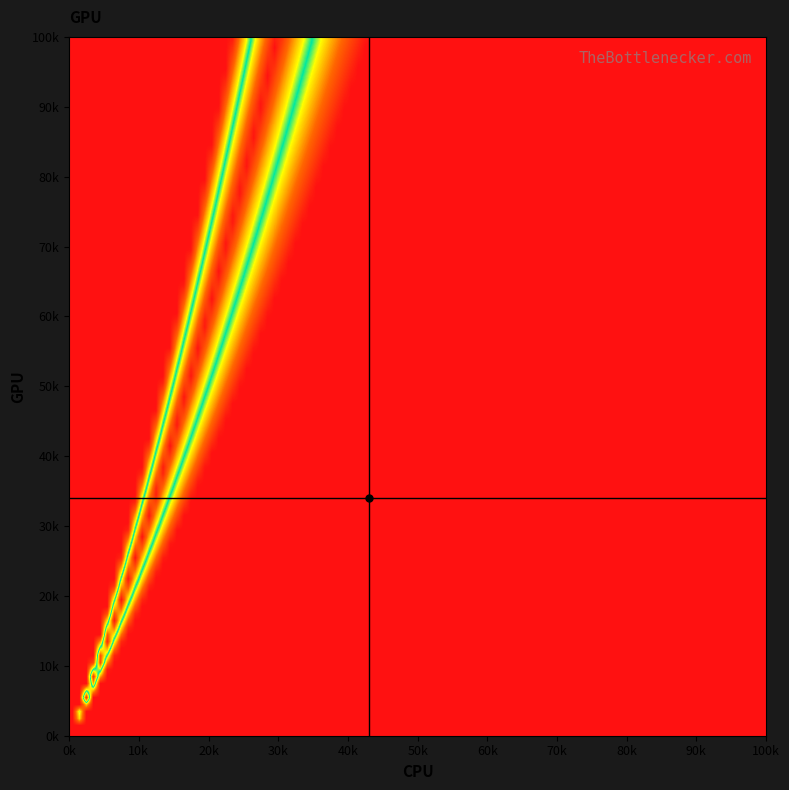

What is the maximum value shown in the chart?

0.4